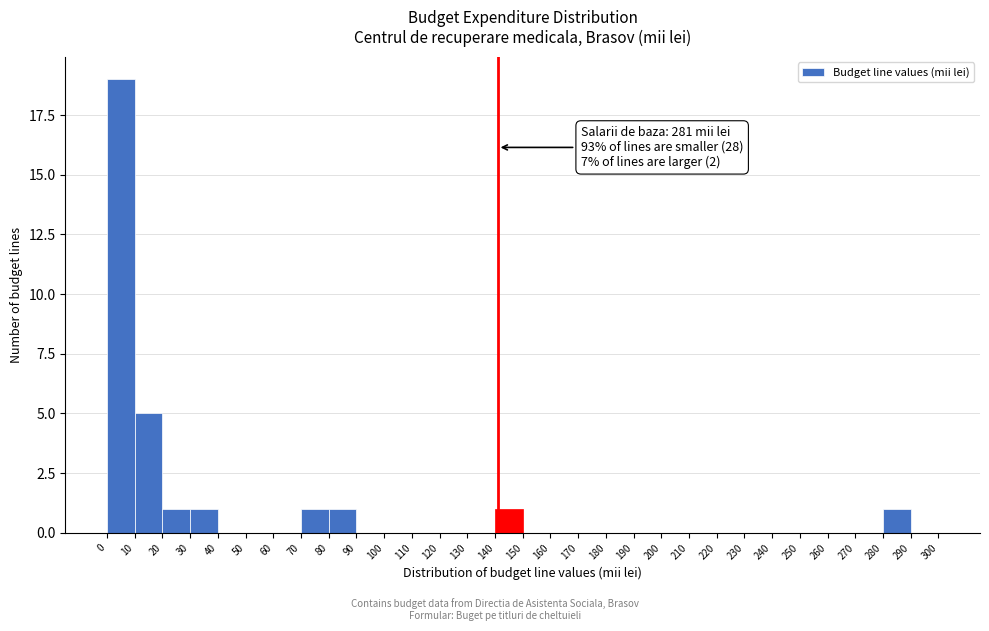

Over which range of the x-axis is the bar tallest?

0 to 10